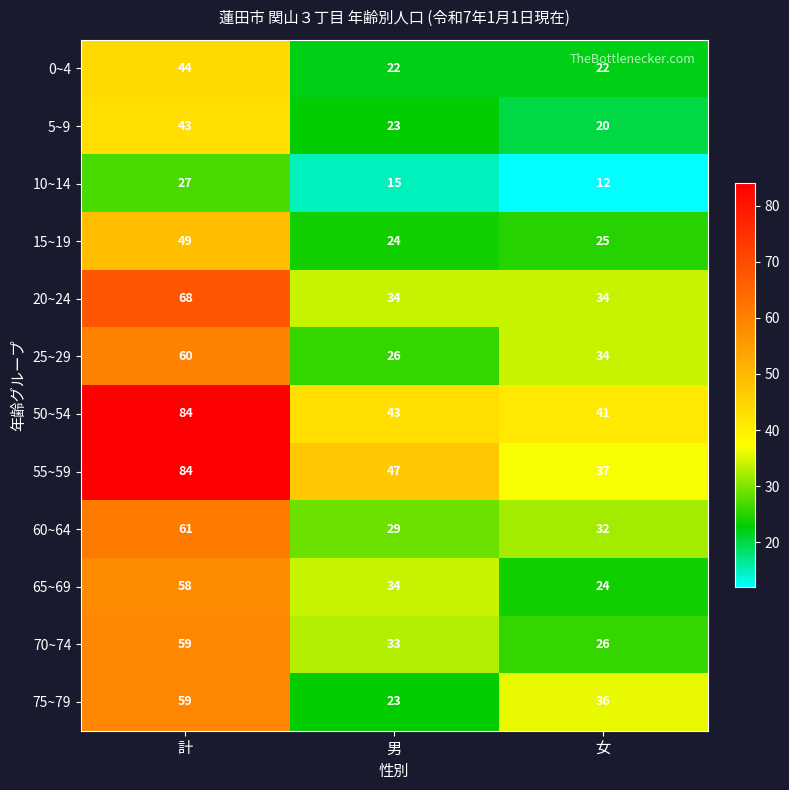

What is the sum of the 55~59 values at 計 and 女?

121